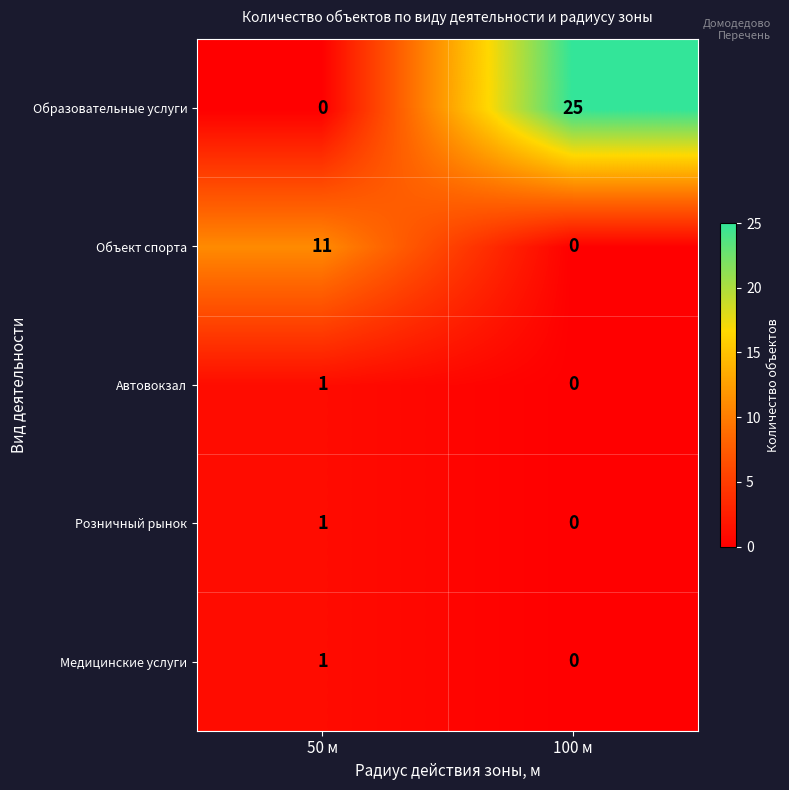

What is the greatest value displayed?

25